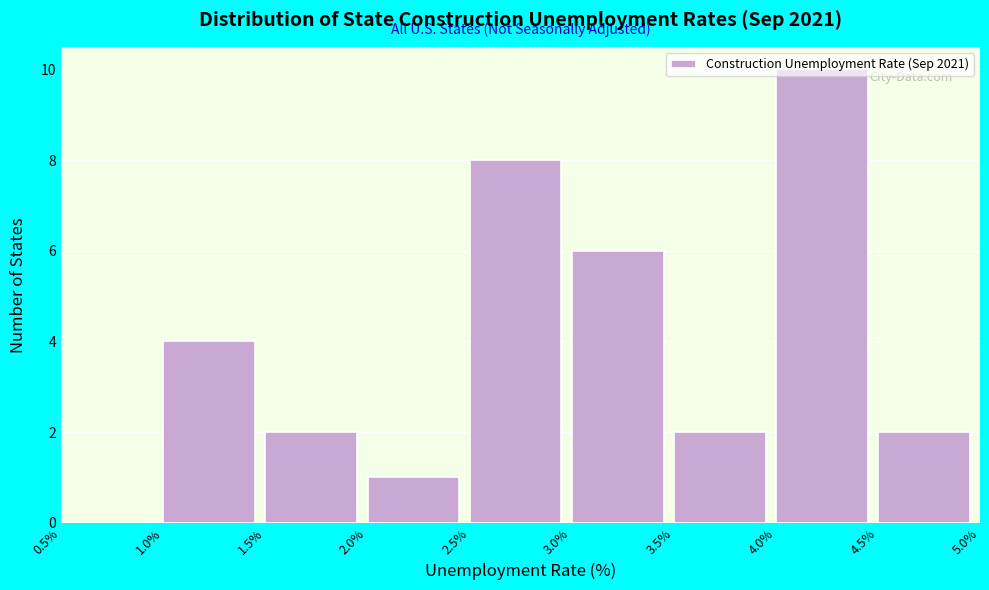

Over which range of the x-axis is the bar tallest?

4.0% to 4.5%